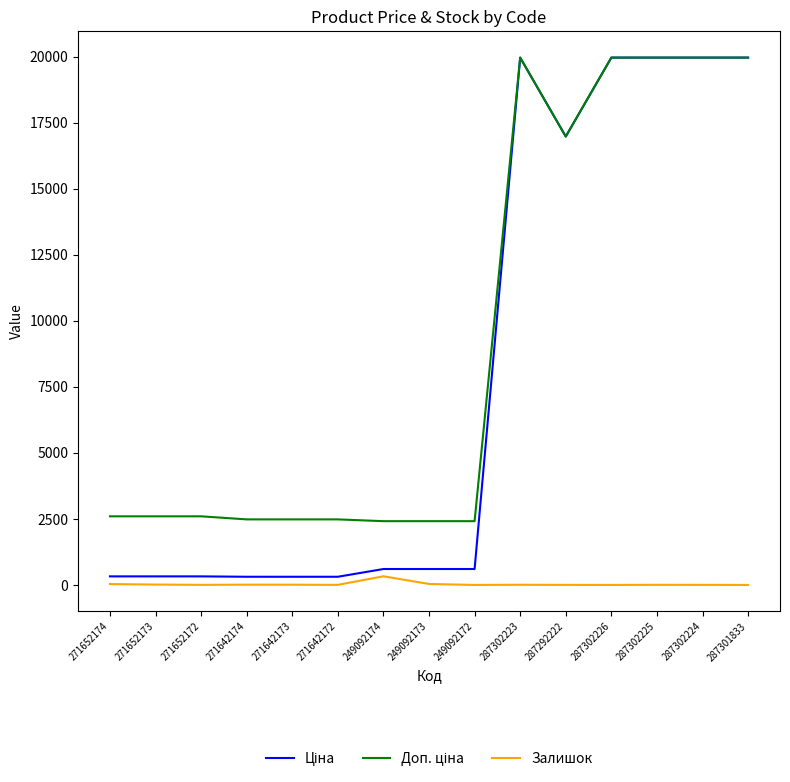

True or false: Залишок has a value of 10.0 at 271642173.

True